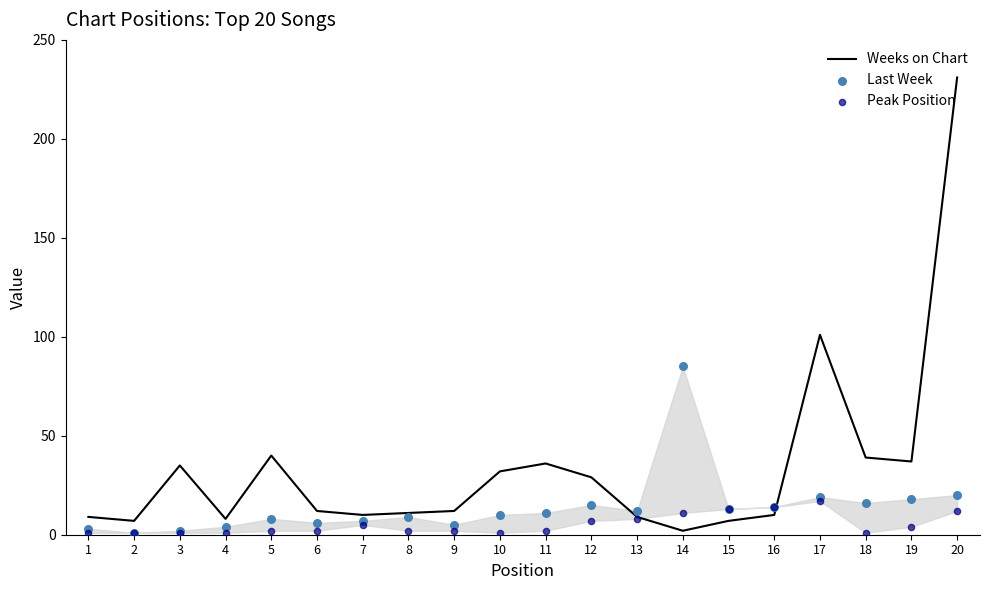

At which category is the sum across all series the highest?

20